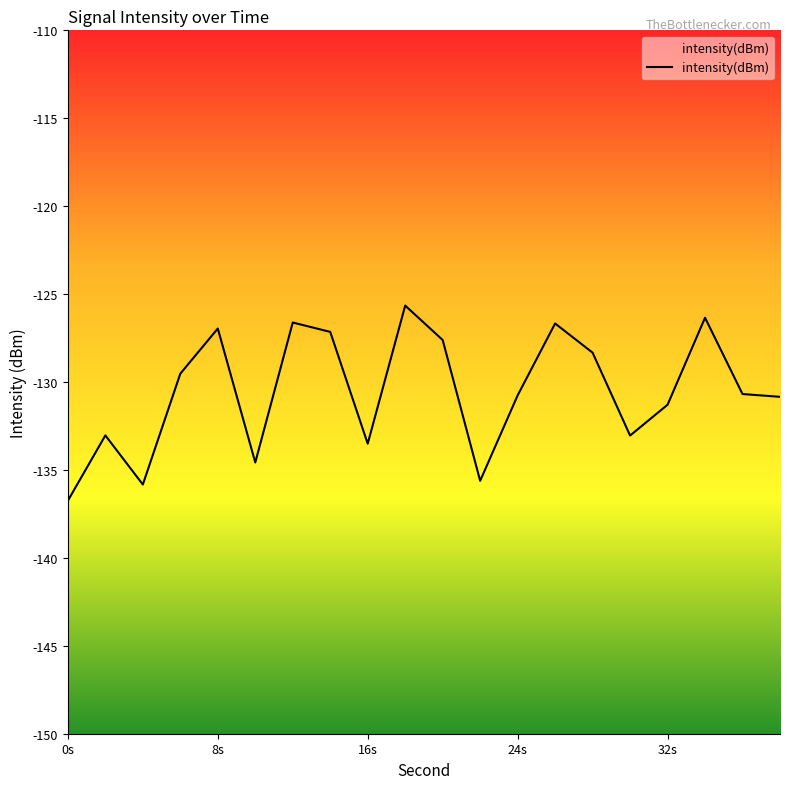

What value does the data have at 0s?

-136.7